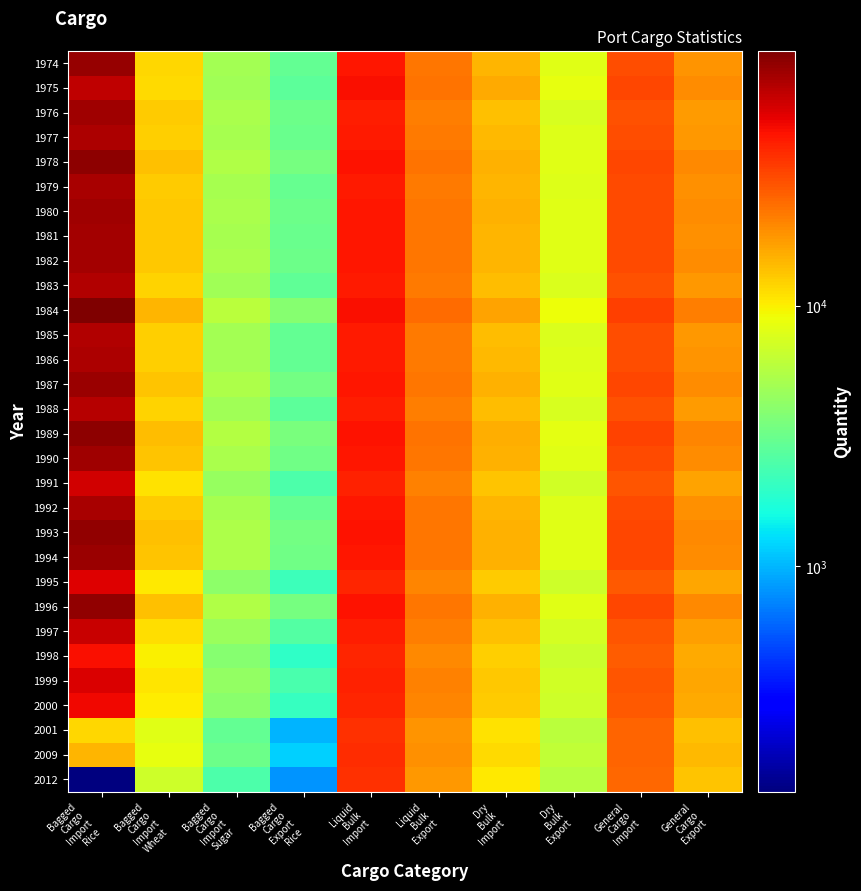

What is the difference between the highest and lowest values at Dry
Bulk
Import?

6500